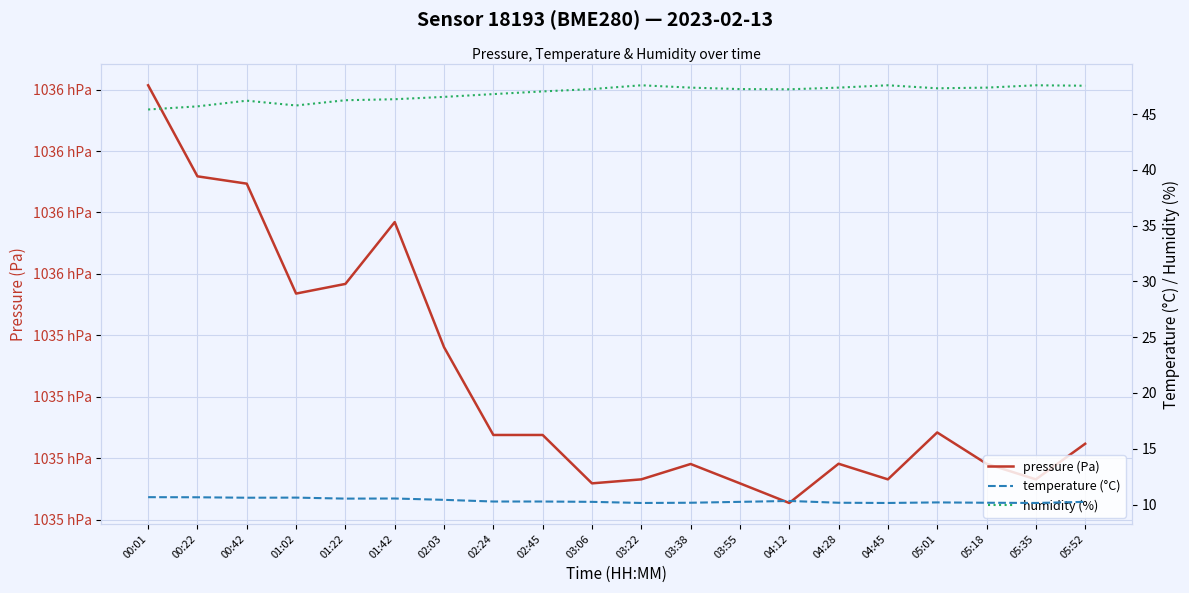

How many values in the pressure (Pa) series exceed 103523?

10